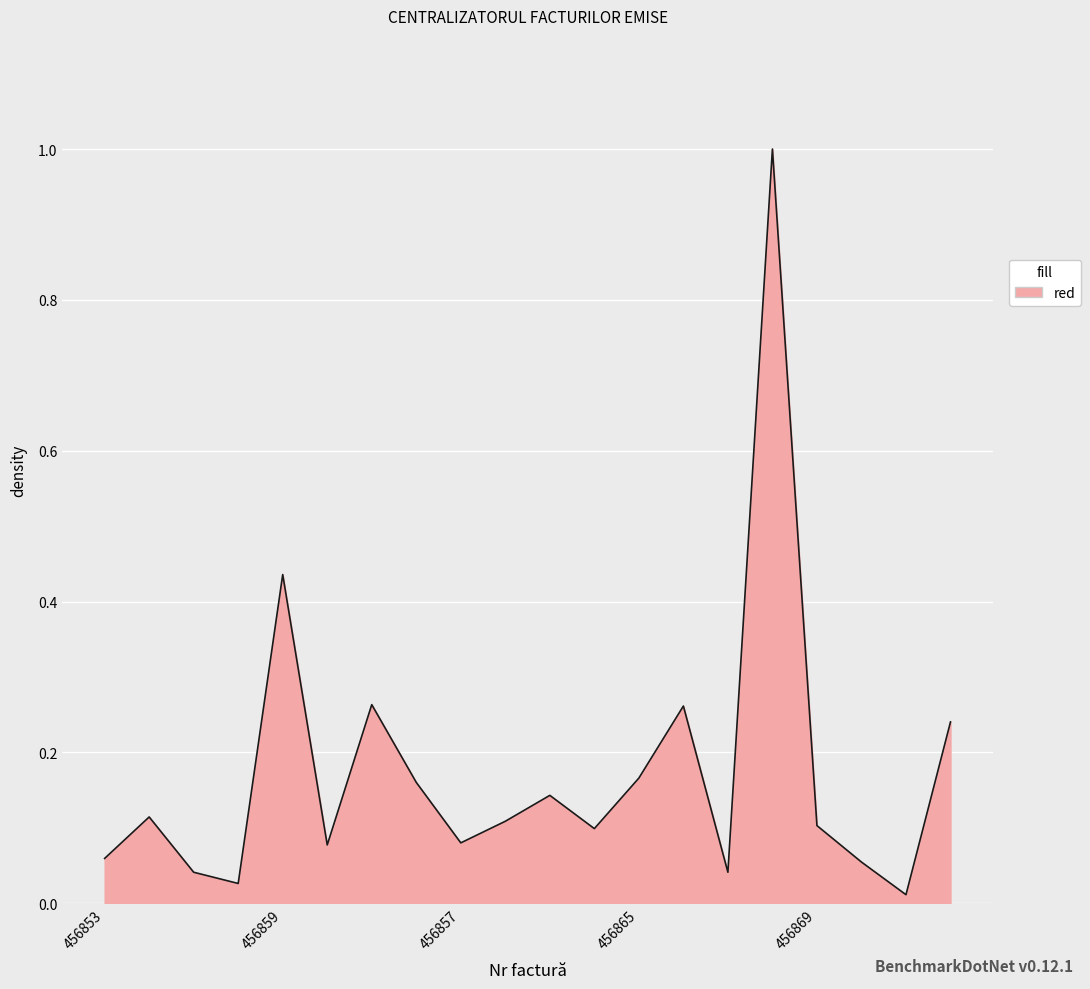

What is the maximum value shown in the chart?

1.0